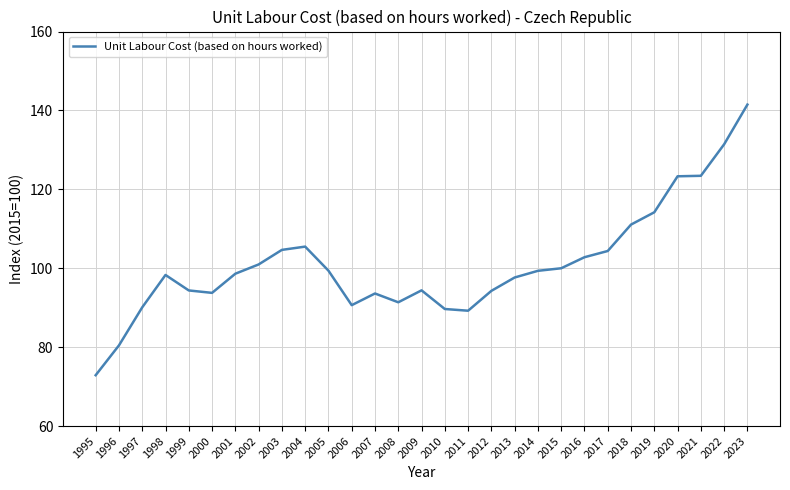

Is this an area chart (filled region under the line)?

No